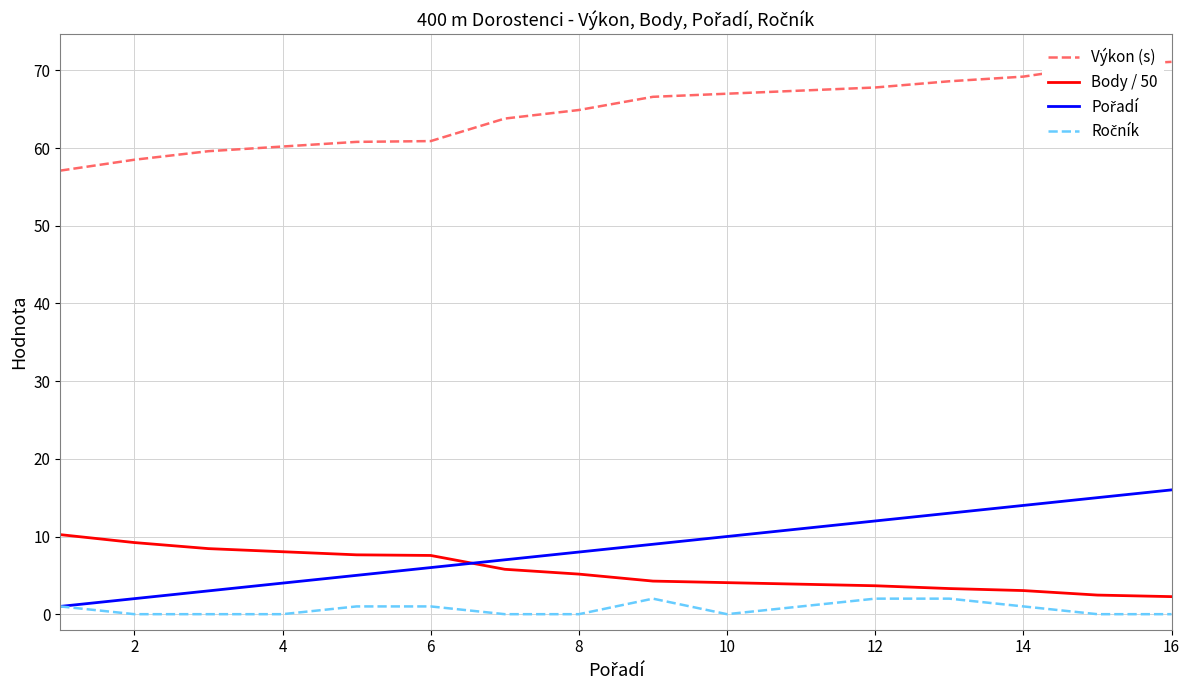

What is the lowest value of the Body / 50 series?

2.3